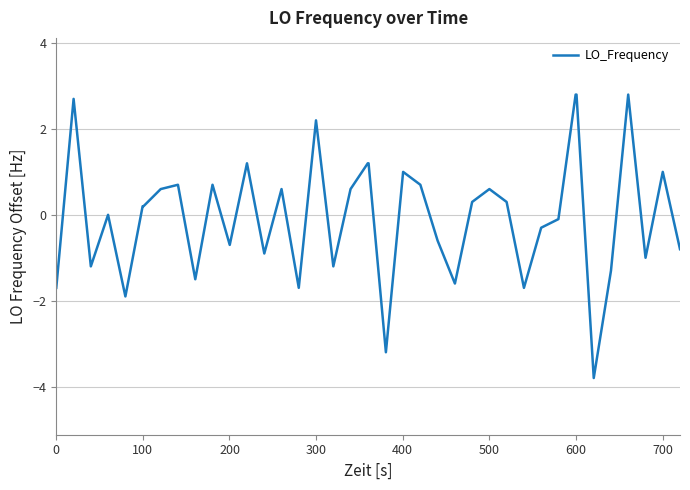

What is the greatest value displayed?

2.8